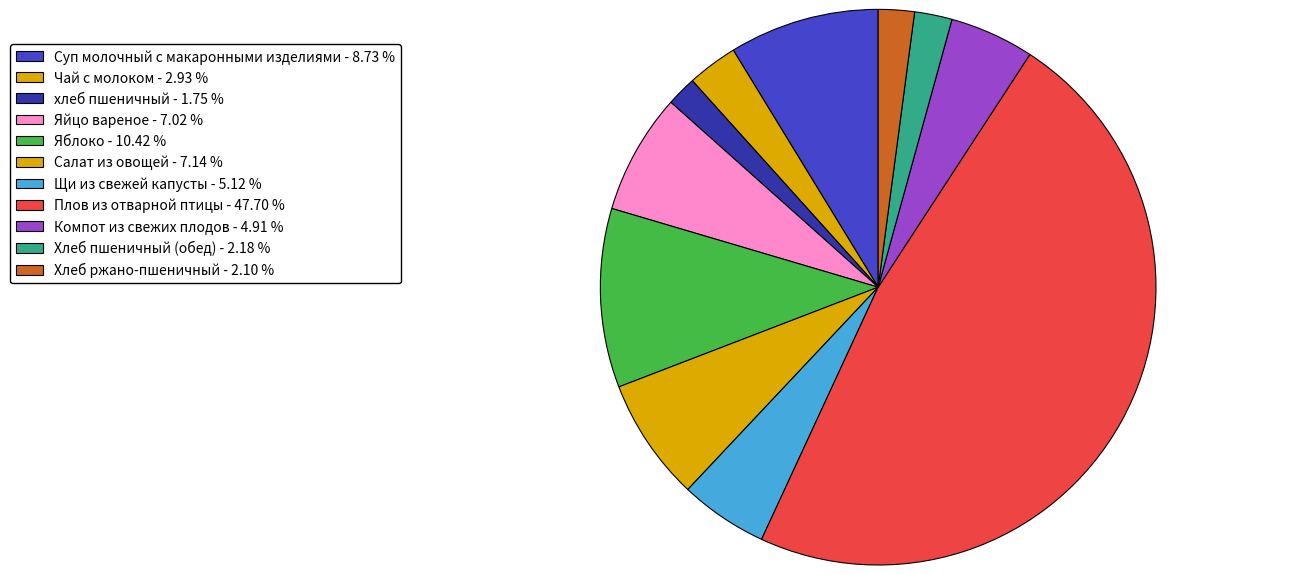

What percentage do хлеб пшеничный and Суп молочный с макаронными изделиями together represent?

10.5%